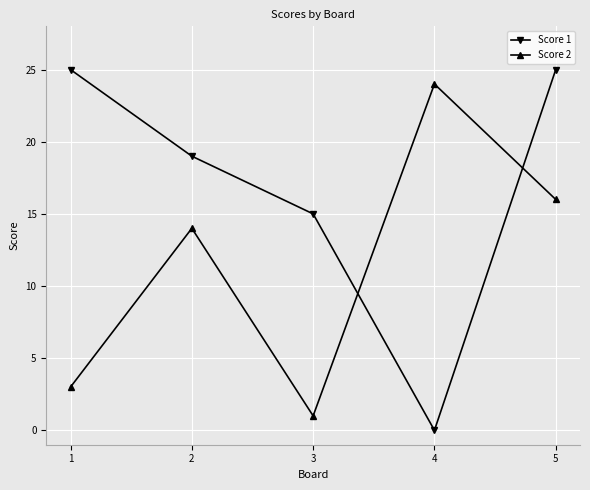

What are all the series names shown in the legend?

Score 1, Score 2